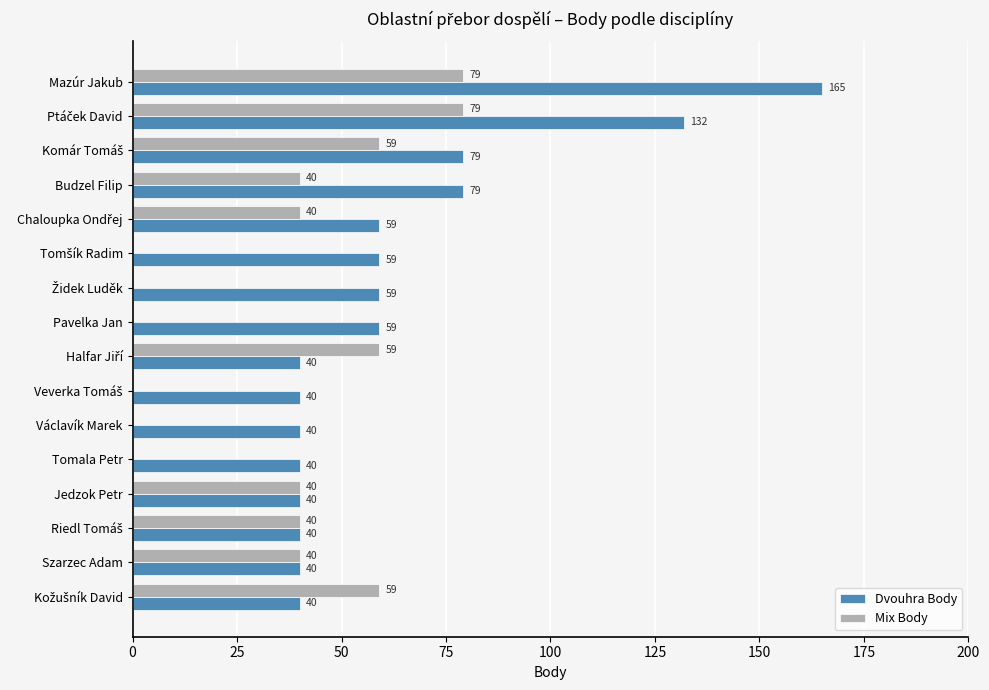

Which series has the largest total across all categories?

Dvouhra Body